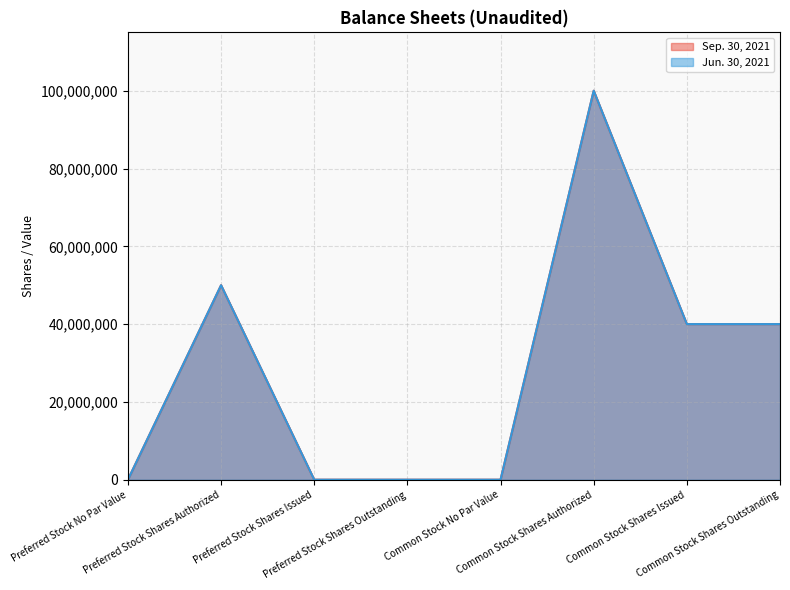

Which series changed the most between Preferred Stock Shares Outstanding and Common Stock Shares Outstanding?

Sep. 30, 2021